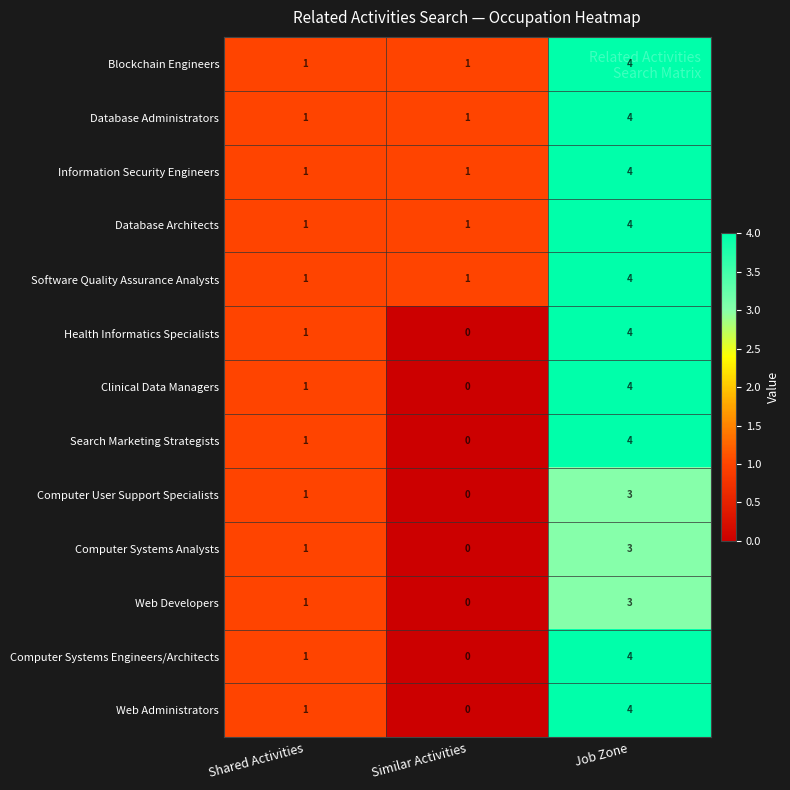

True or false: Search Marketing Strategists has a value of 4 at Job Zone.

True